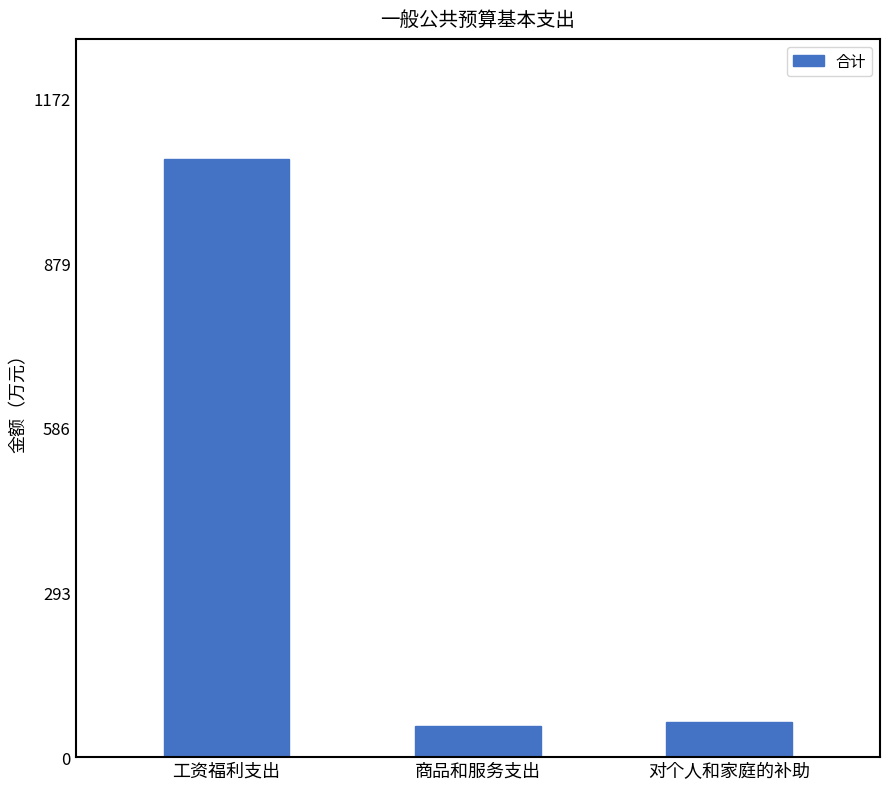

What is the value of the 1st bar from the left?

1065.4